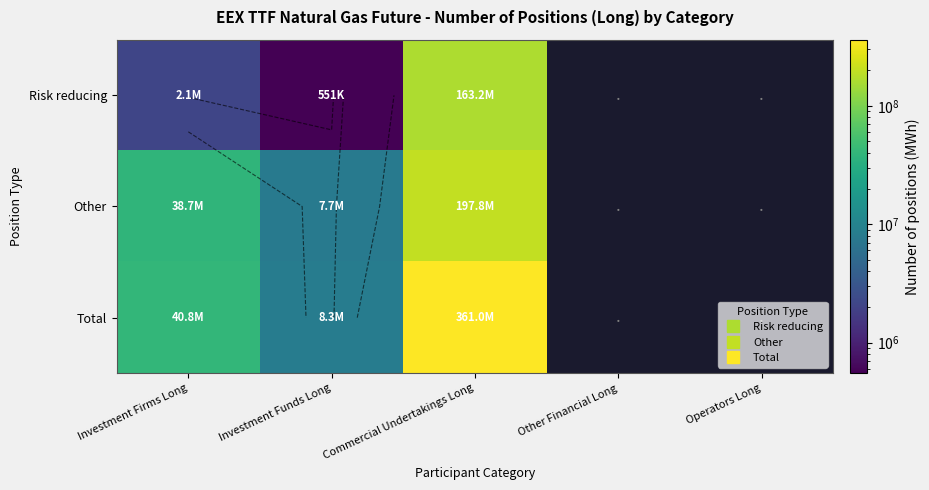

Which series changed the most between Commercial Undertakings Long and Other Financial Long?

Total